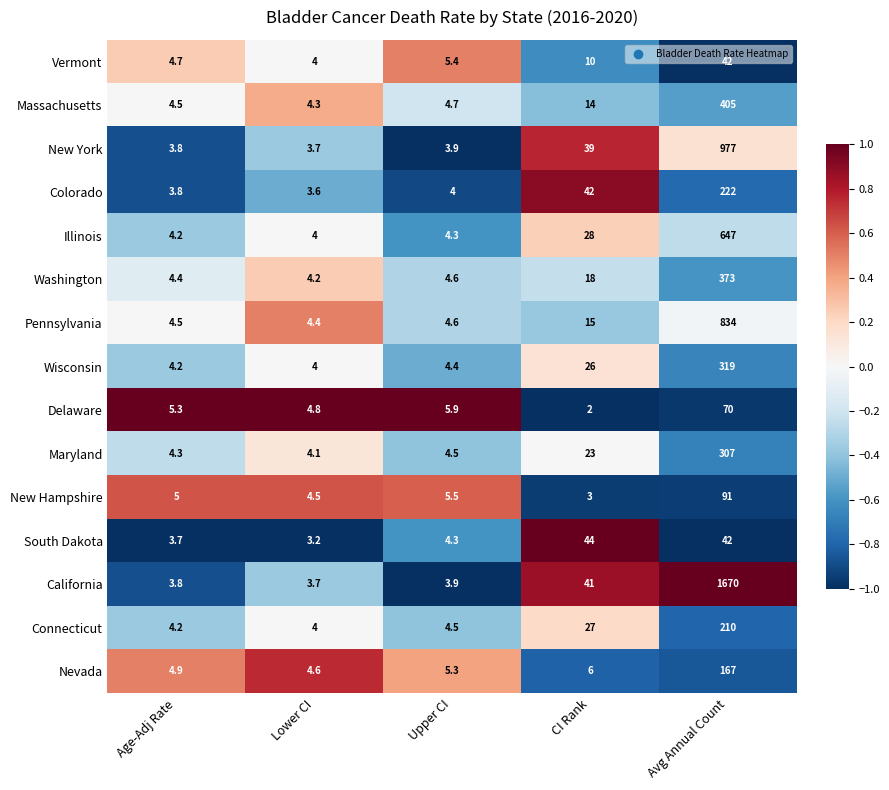

The value of Connecticut at Avg Annual Count is 305.9. True or false?

False